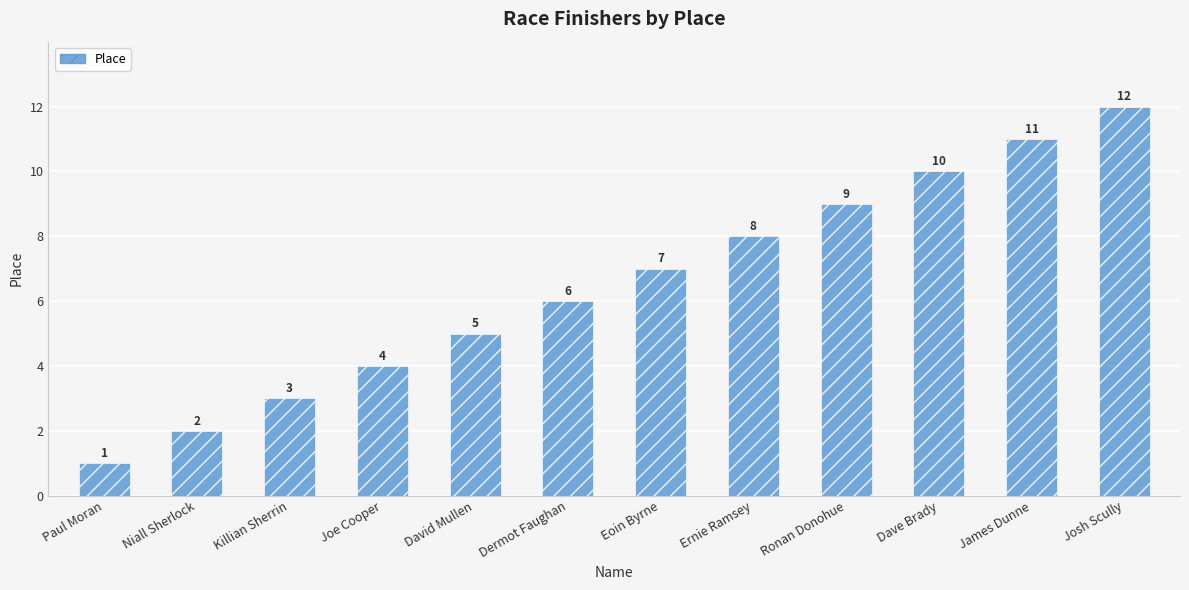

What is the difference between the second highest and second lowest values?

9